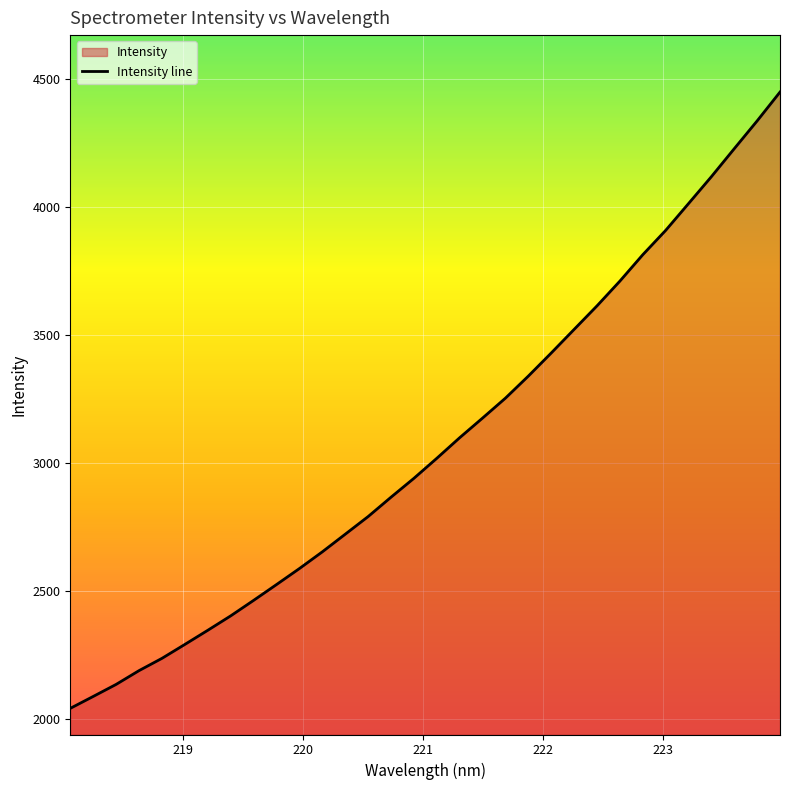

Does the chart display data point markers on the line(s)?

No